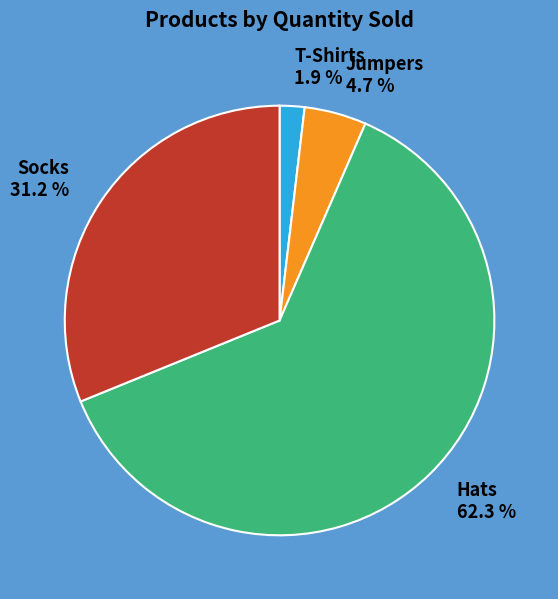

Which slice is the smallest?

T-Shirts